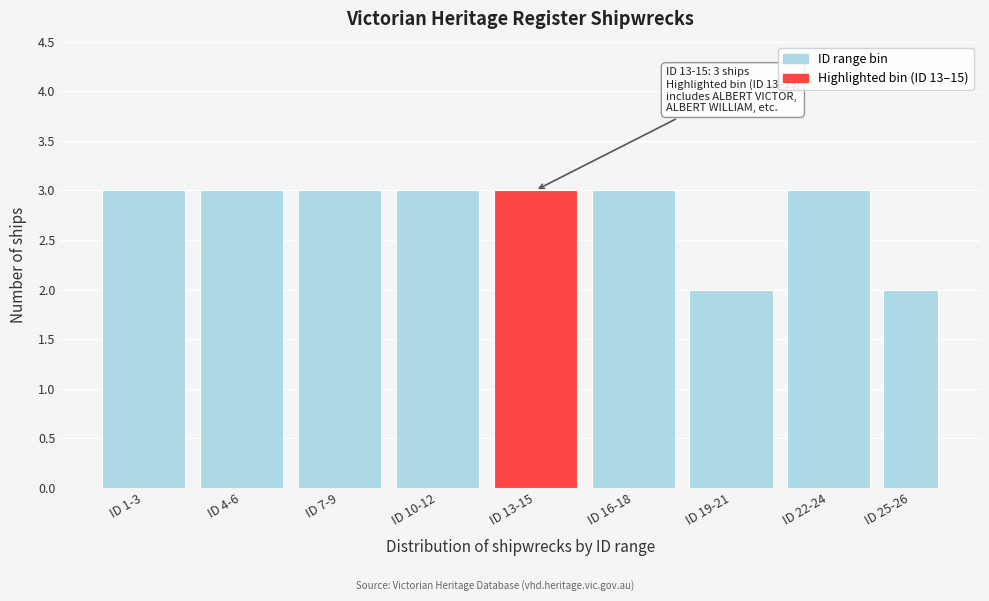

Reading left to right, transcribe all the data shown in this chart.

ID 1-3=3	ID 4-6=3	ID 7-9=3	ID 10-12=3	ID 13-15=3	ID 16-18=3	ID 19-21=2	ID 22-24=3	ID 25-26=2